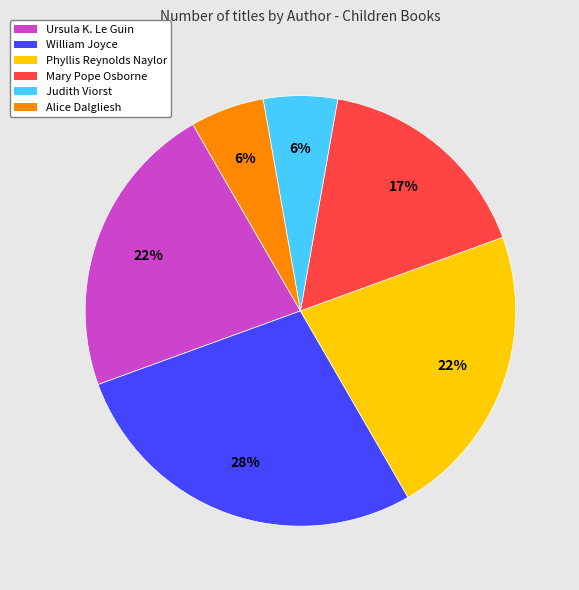

Which has a higher value, Phyllis Reynolds Naylor or Alice Dalgliesh?

Phyllis Reynolds Naylor